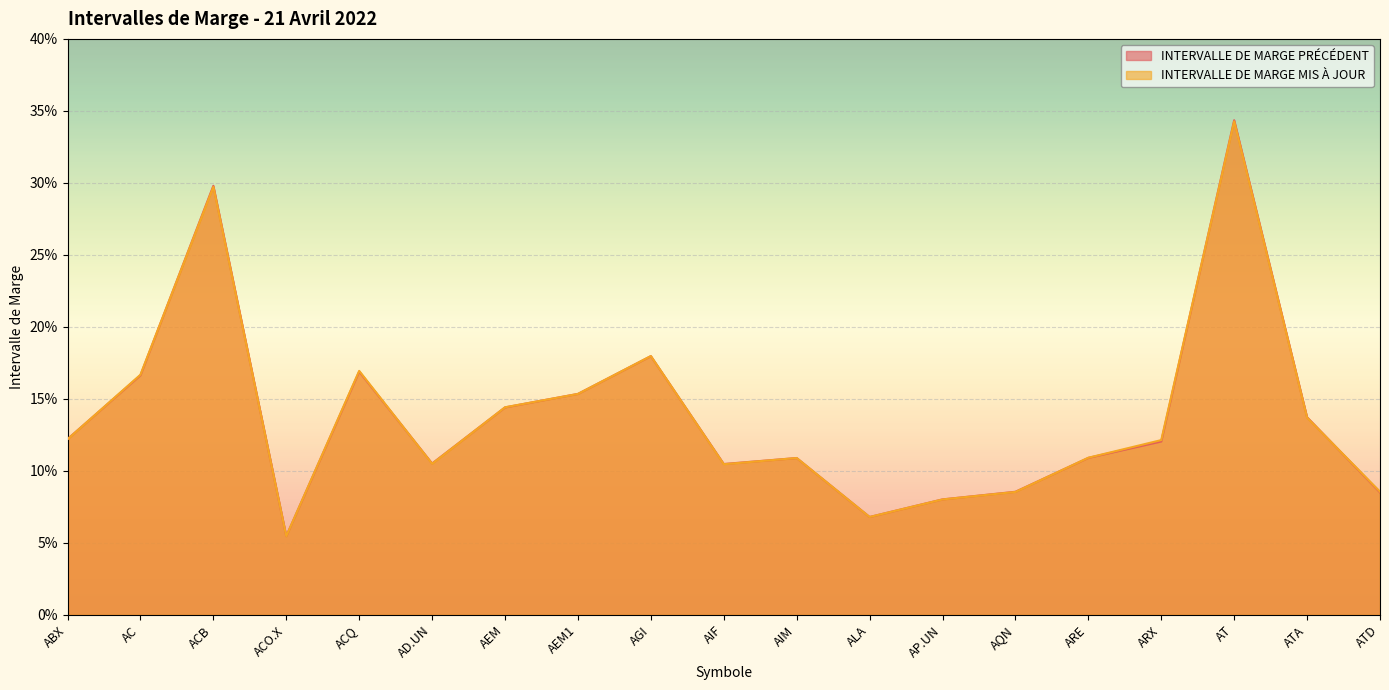

What is the sum of all INTERVALLE DE MARGE PRÉCÉDENT values?

2.6